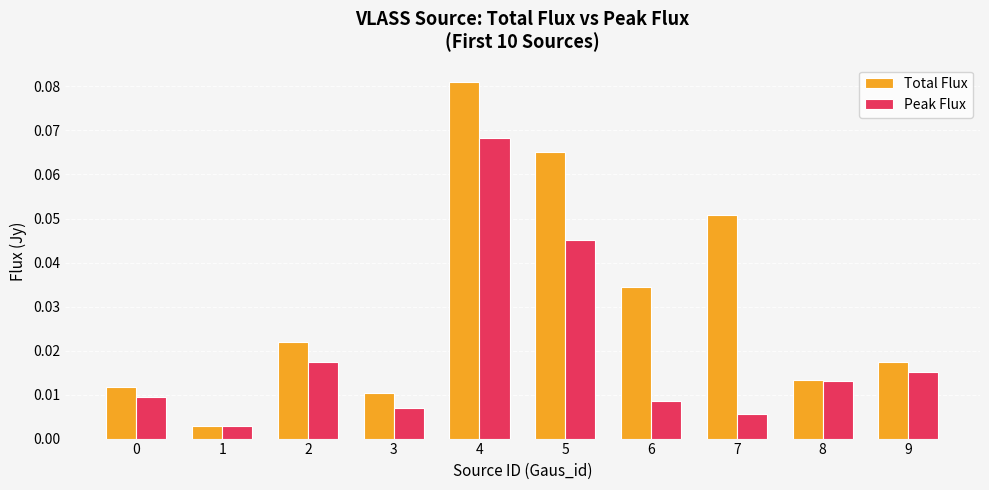

Rank the series by their average value, from highest to lowest.

Total Flux, Peak Flux